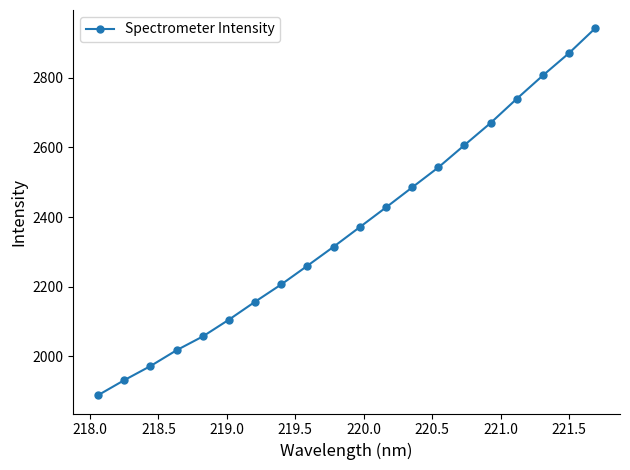

What is the difference between the second highest and minimum values?

983.2